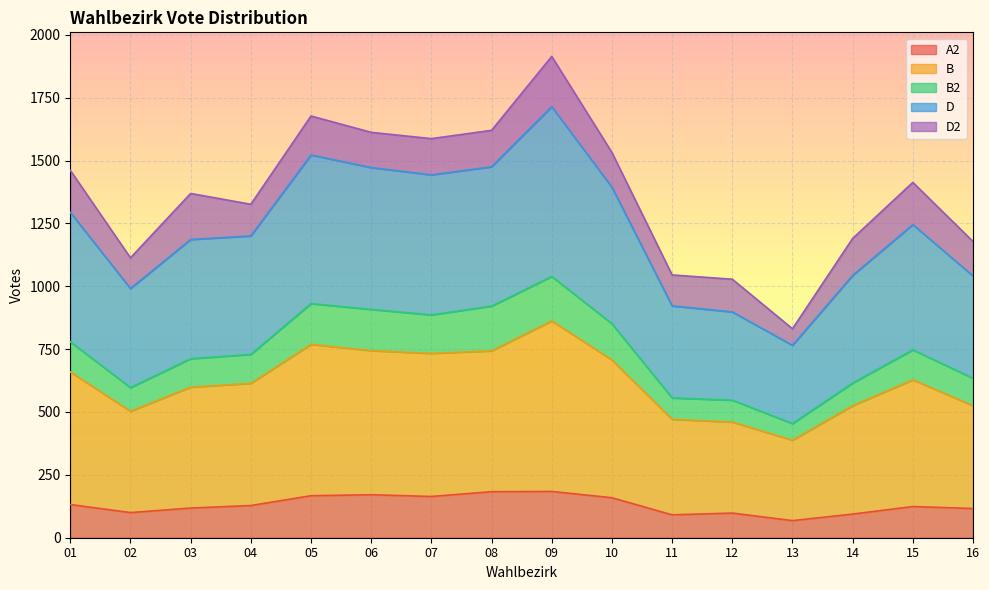

What is the lowest value of the A2 series?

68